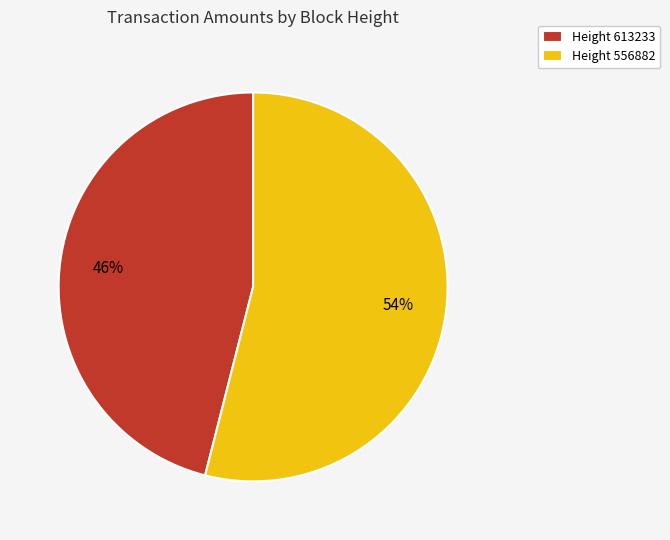

To the nearest percent, what is the difference between the Height 613233 and Height 556882 slice percentages?

8%